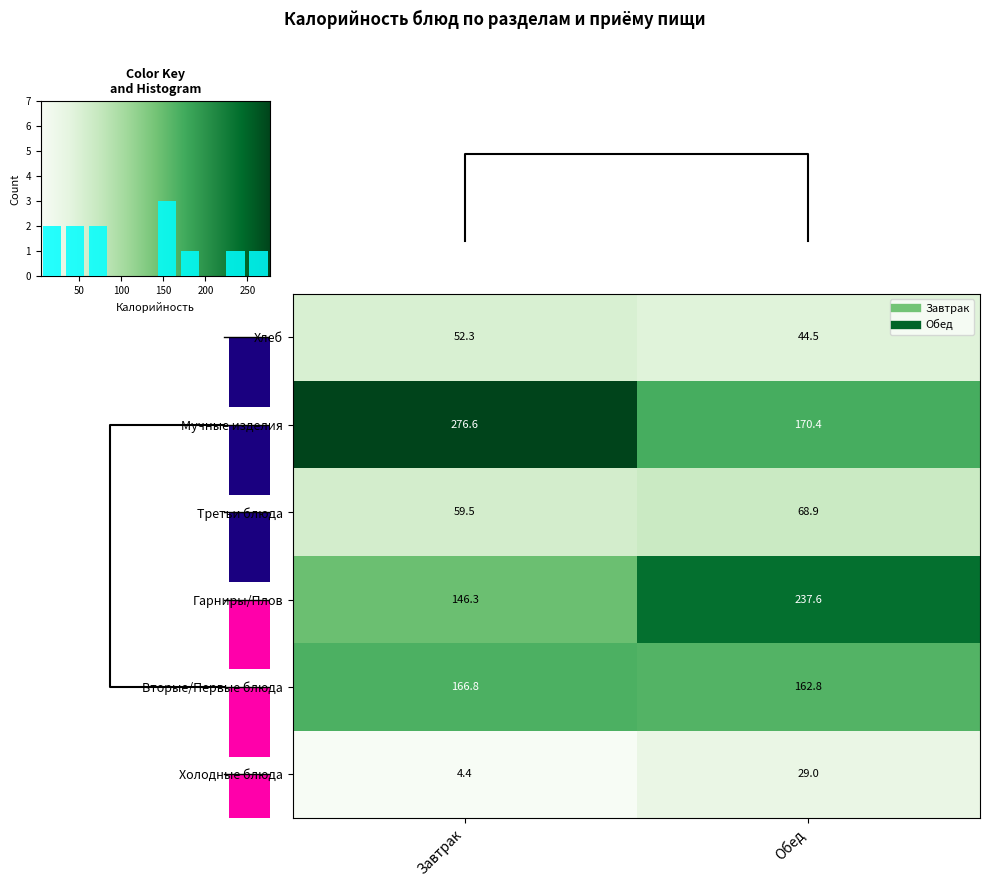

What is the maximum value for Гарниры/Плов?

237.6